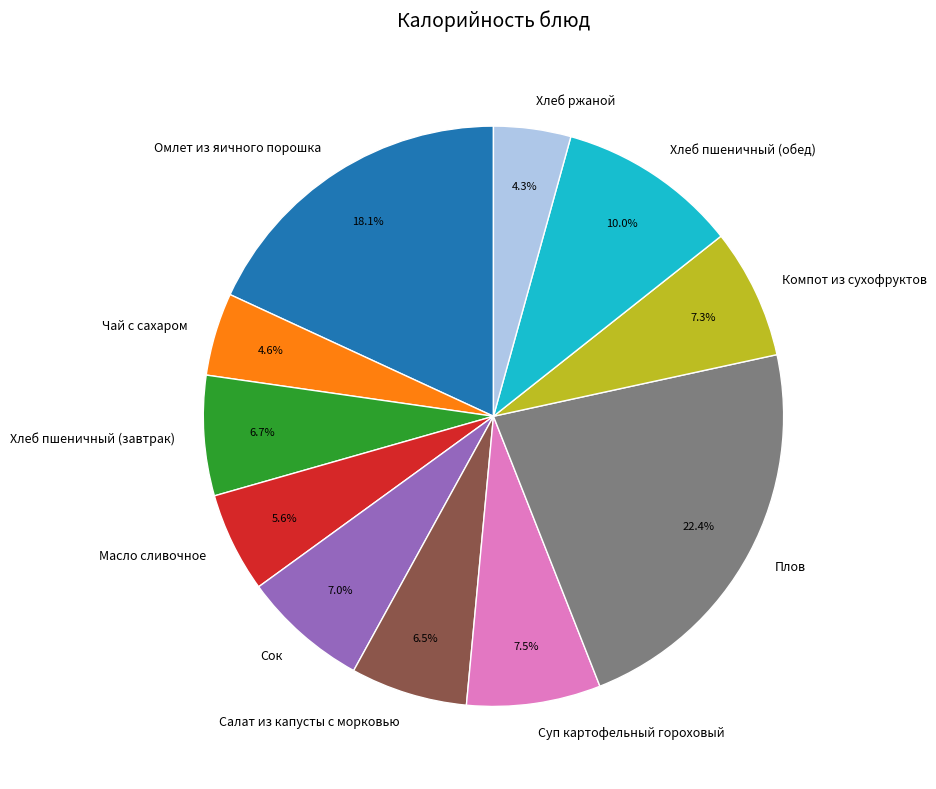

To the nearest percent, what portion does Омлет из яичного порошка represent?

18%